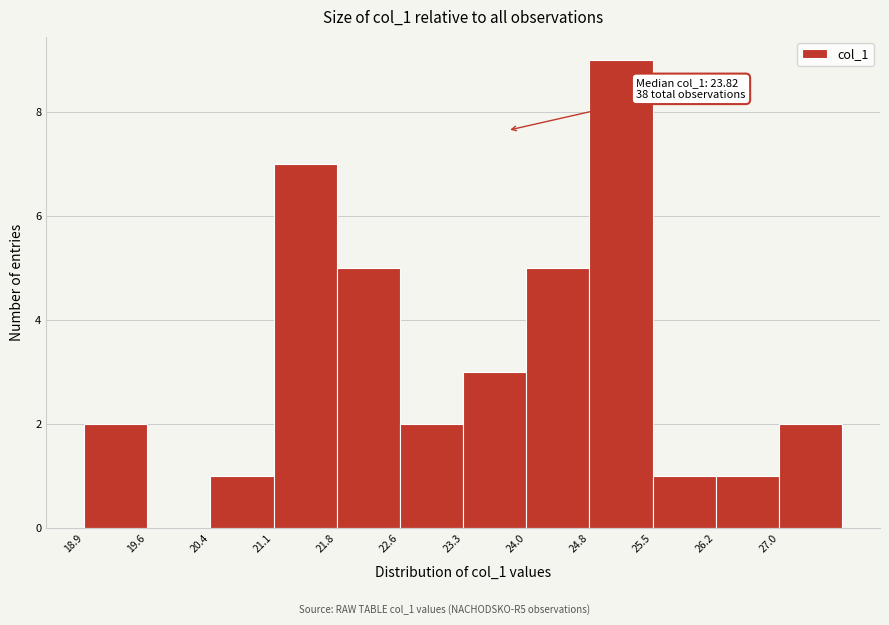

Which range on the x-axis has the tallest bar?

24.8 to 25.5